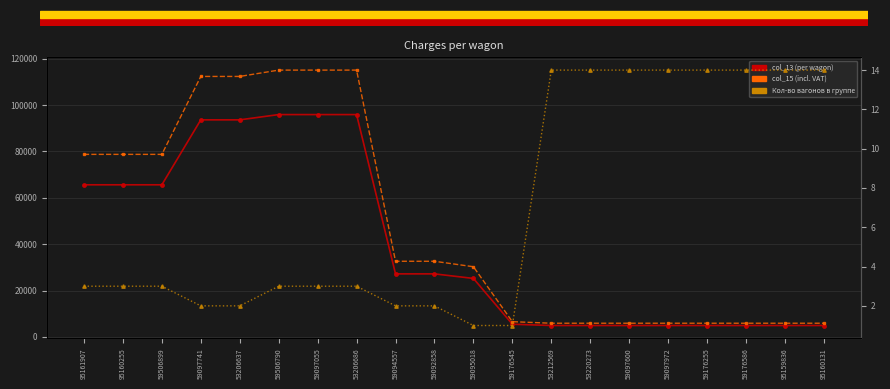

Reading left to right, transcribe all the data shown in this chart.

col_13 (per wagon): 95161907=65633.0	95160255=65633.0	59506899=65633.0	59097741=93654.0	53206637=93654.0	59506790=95931.0	59097055=95931.0	53206686=95931.0	59094557=27197.0	59092858=27197.0	59095018=25232.0	59176545=5477.0	53212569=4919.0	53220273=4919.0	59097600=4919.0	59097972=4919.0	59176255=4919.0	59176586=4919.0	95159836=4919.0	95160131=4919.0
col_15 (incl. VAT): 95161907=78759.6	95160255=78759.6	59506899=78759.6	59097741=112384.8	53206637=112384.8	59506790=115117.2	59097055=115117.2	53206686=115117.2	59094557=32636.4	59092858=32636.4	59095018=30278.4	59176545=6572.4	53212569=5902.8	53220273=5902.8	59097600=5902.8	59097972=5902.8	59176255=5902.8	59176586=5902.8	95159836=5902.8	95160131=5902.8
Кол-во вагонов в группе: 95161907=3.0	95160255=3.0	59506899=3.0	59097741=2.0	53206637=2.0	59506790=3.0	59097055=3.0	53206686=3.0	59094557=2.0	59092858=2.0	59095018=1.0	59176545=1.0	53212569=14.0	53220273=14.0	59097600=14.0	59097972=14.0	59176255=14.0	59176586=14.0	95159836=14.0	95160131=14.0